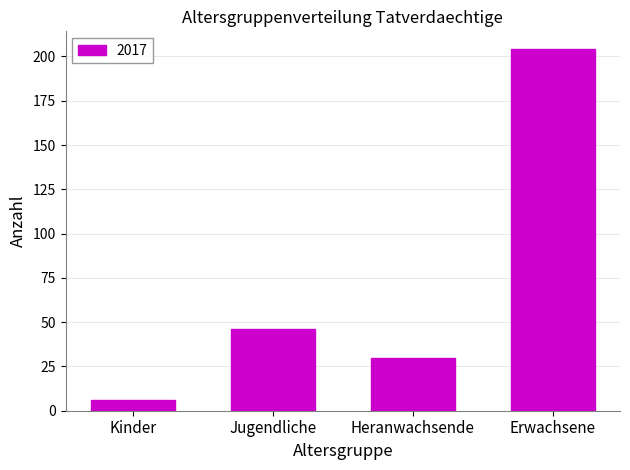

The value at Erwachsene is 326. True or false?

False